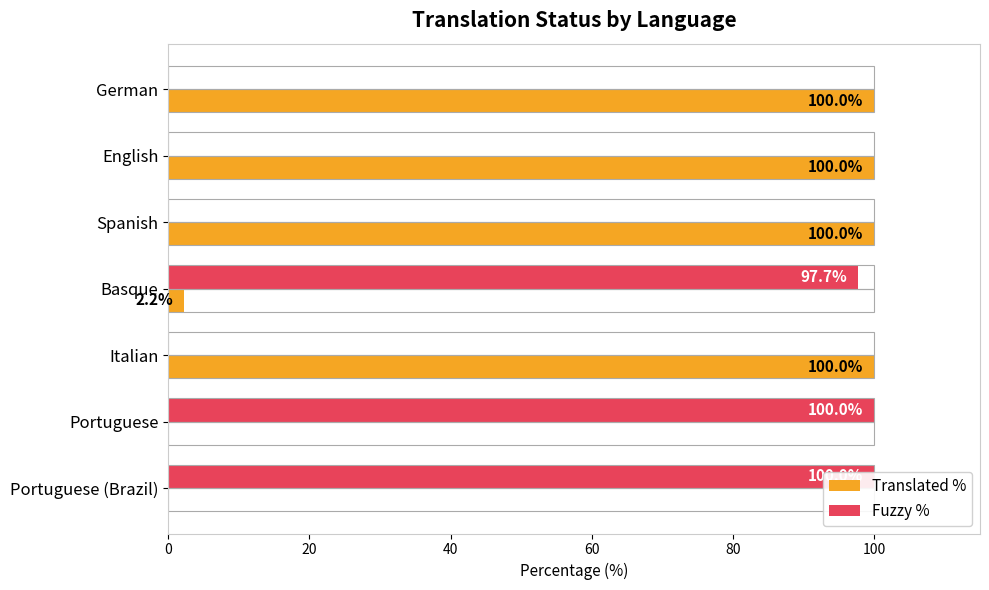

Between 60 and 100, which series saw the biggest shift?

Fuzzy %